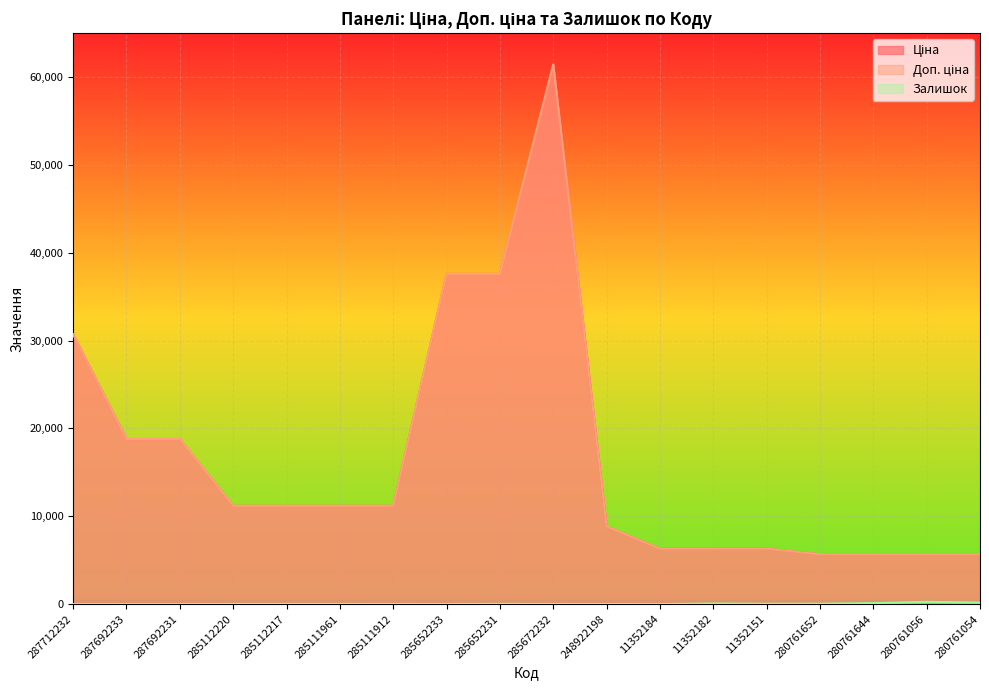

Rank the series by their maximum value, from lowest to highest.

Залишок, Ціна, Доп. ціна